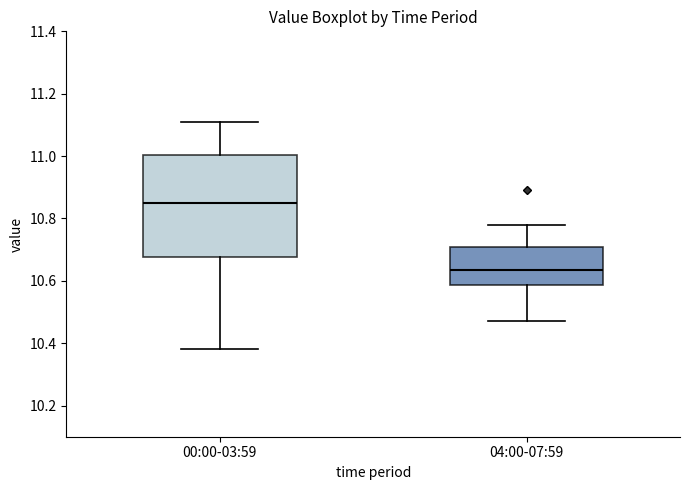

Reading left to right, transcribe this box plot: for each box, give where its median line is, the range the box spans, and where its two whiskers end, as read against the y-axis. The values are not printed on the chart, so give them approximately, as read against the axis.

00:00-03:59: median 10.86, box 10.68 to 11.00, whiskers 10.38 to 11.12
04:00-07:59: median 10.64, box 10.58 to 10.70, whiskers 10.48 to 10.78